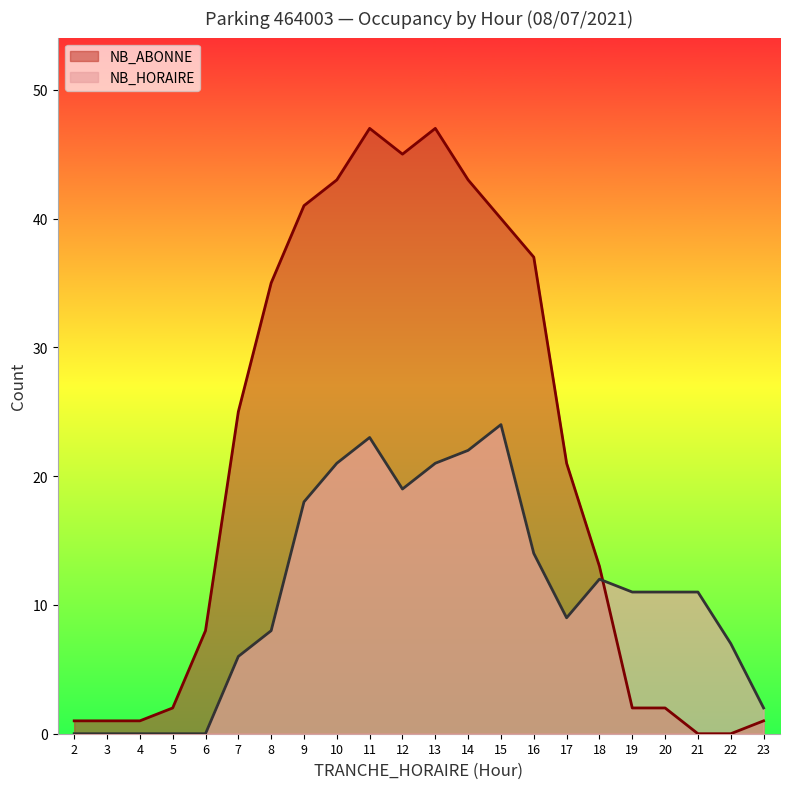

After their last crossing, which series has the higher values: NB_HORAIRE or NB_ABONNE?

NB_HORAIRE